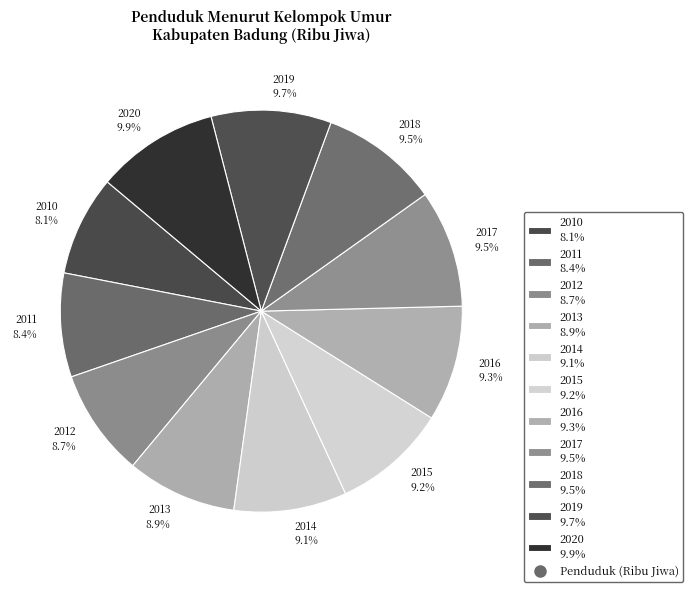

What portion of the pie excludes 2019 9.7%?

90.3%